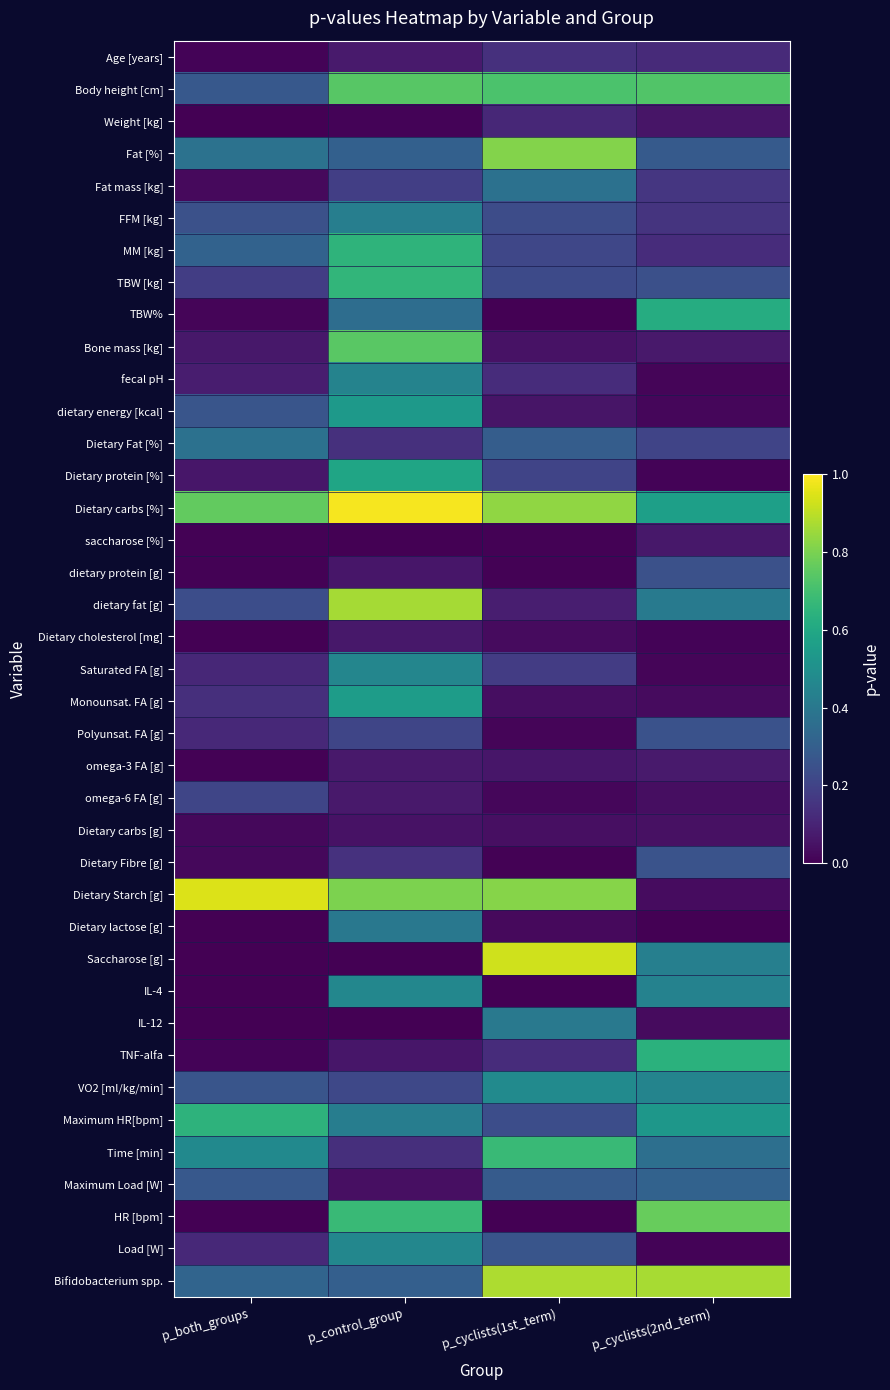

Which category has the lowest value across all series?

p_both_groups